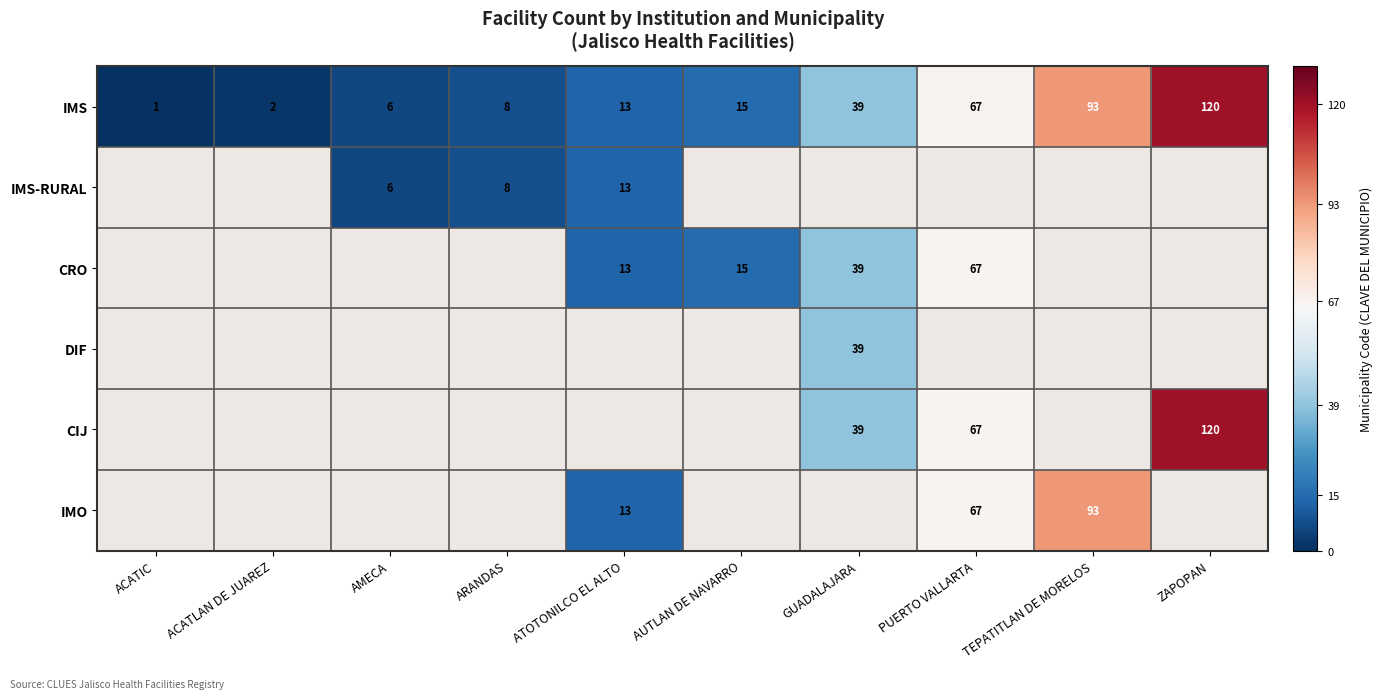

What is the difference between the maximum and second lowest values in the IMS series?

118